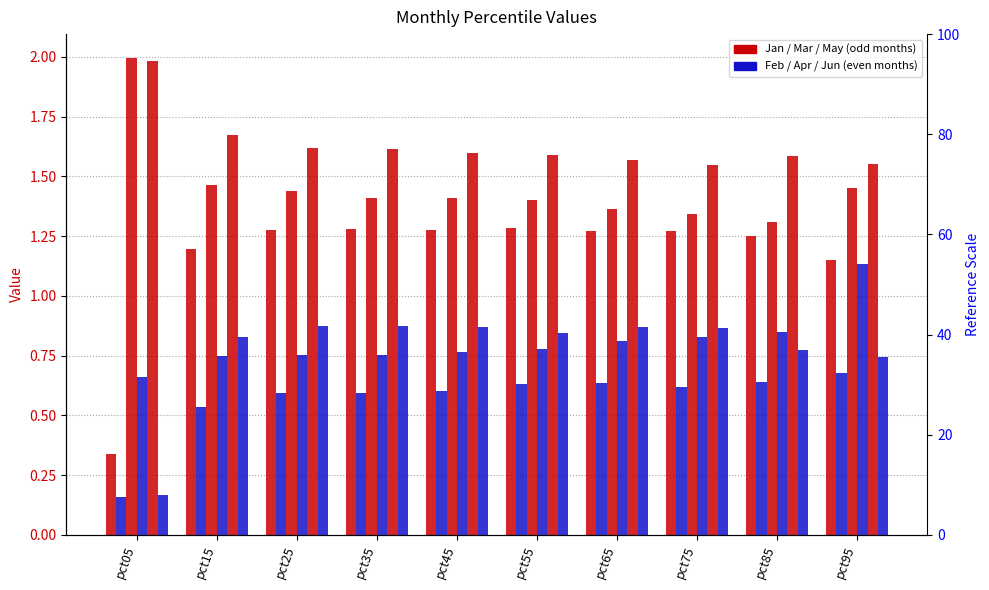

At which label does Apr reach its peak?

pct95